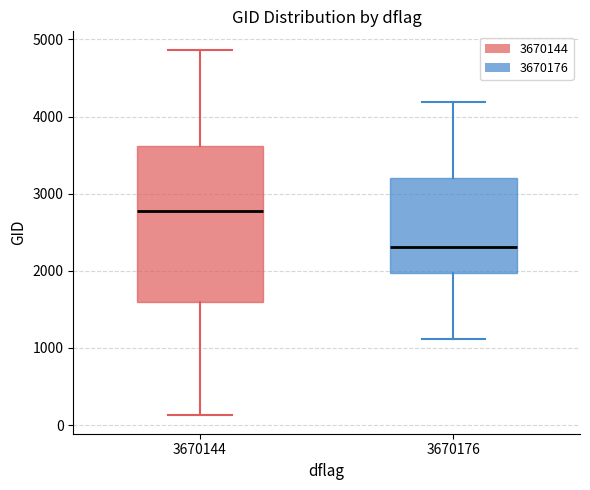

Which box has the lowest median line?

3670176